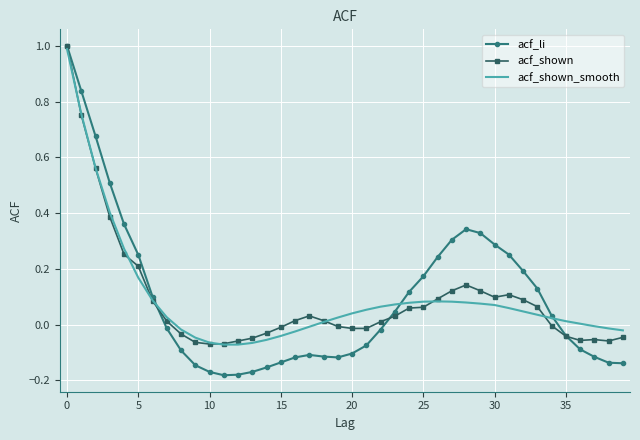

Which series has the largest range (max minus min)?

acf_li